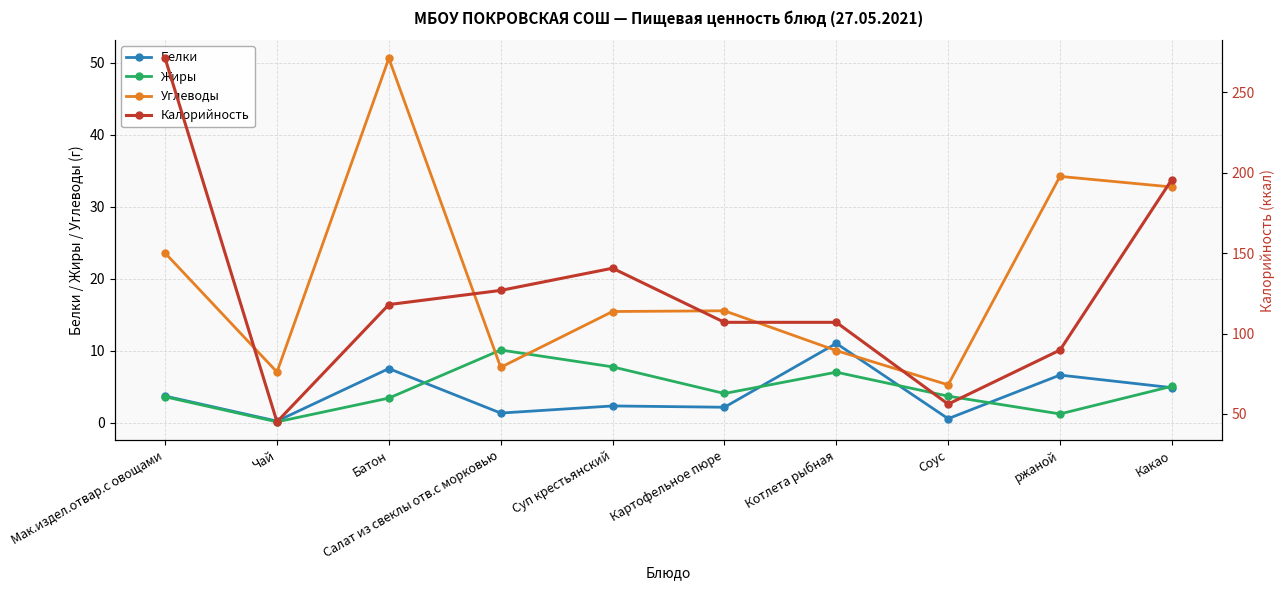

How many values in the Углеводы series are below 15?

4